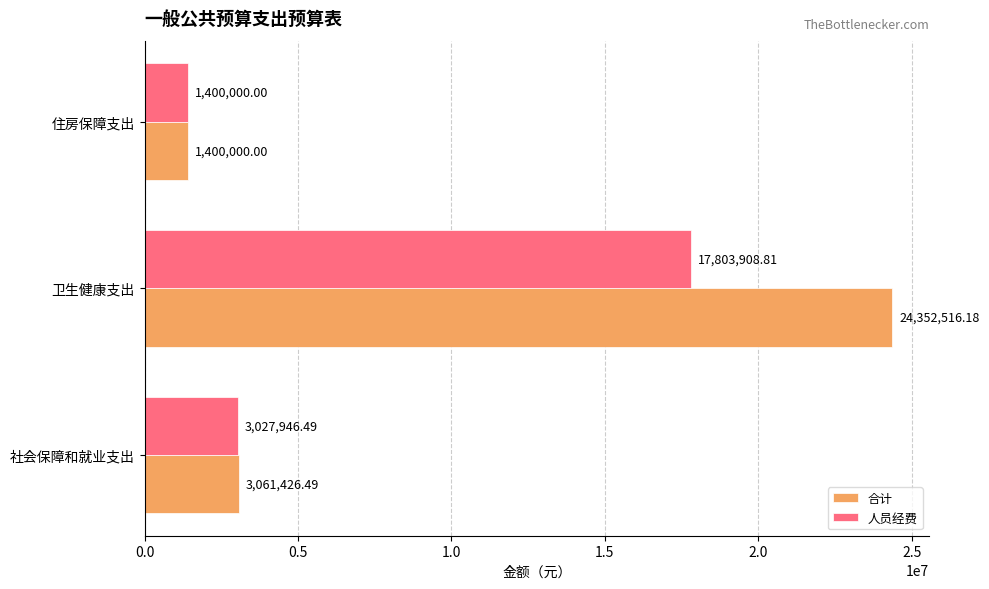

At 社会保障和就业支出, list the series in order from smallest to largest.

人员经费, 合计